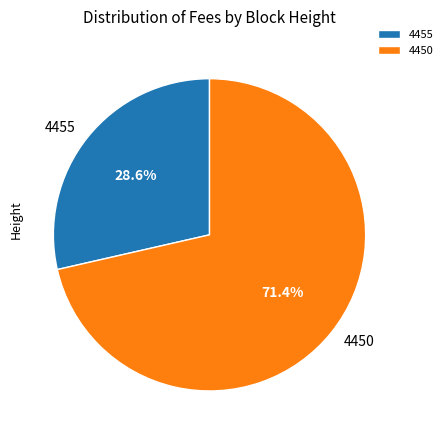

The 4455 slice represents 29% of the pie. True or false?

True